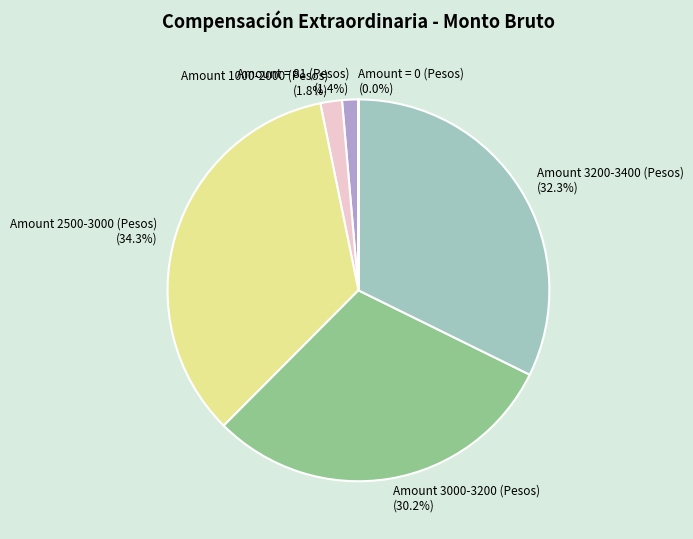

How much of the chart is everything except Amount 3000-3200 (Pesos) (30.2%)?

69.8%